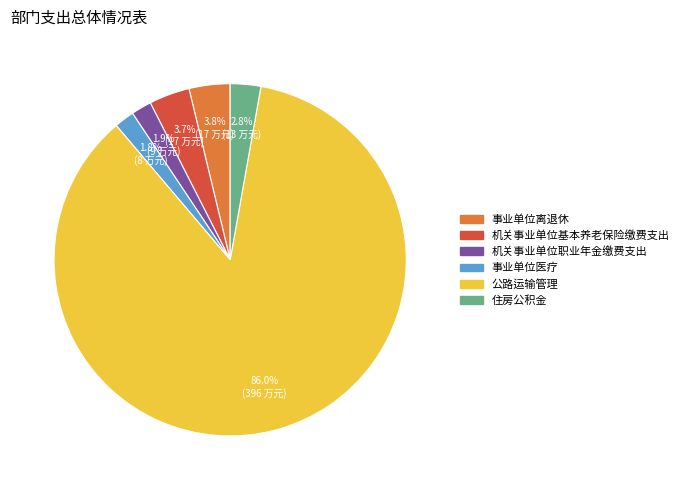

Which category has the biggest portion of the pie?

公路运输管理